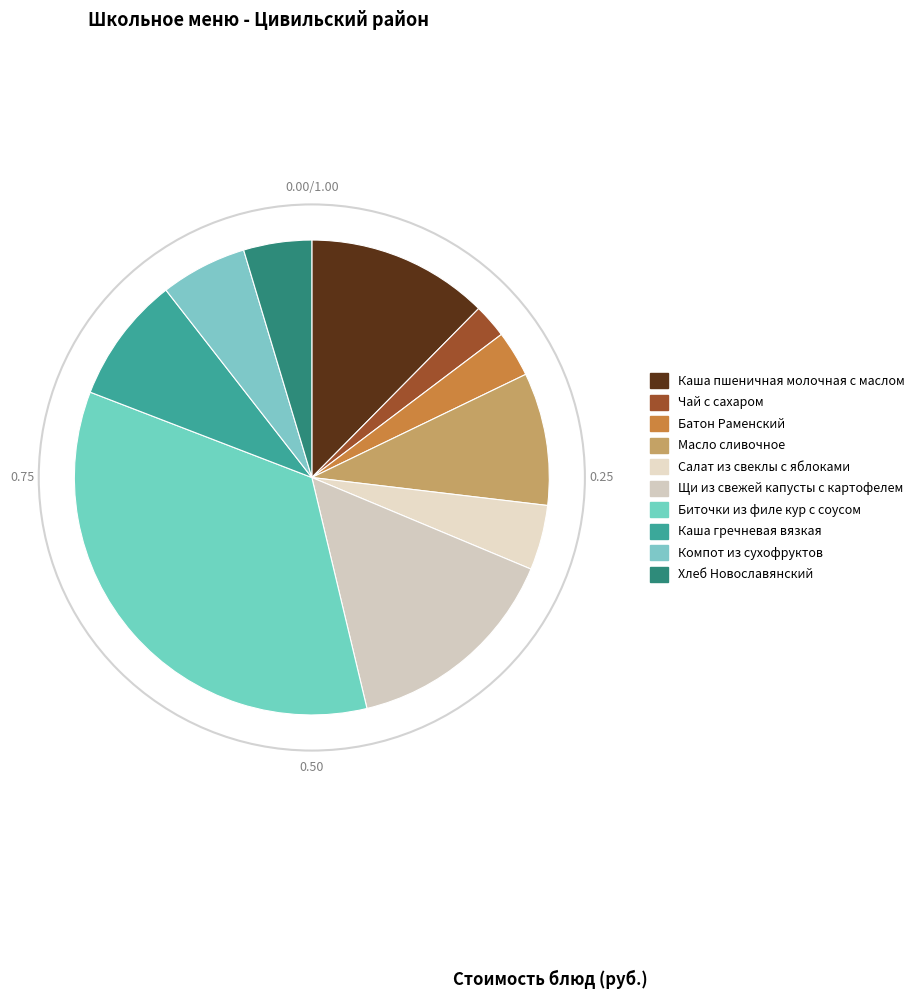

To the nearest percent, what is the average slice percentage?

10%